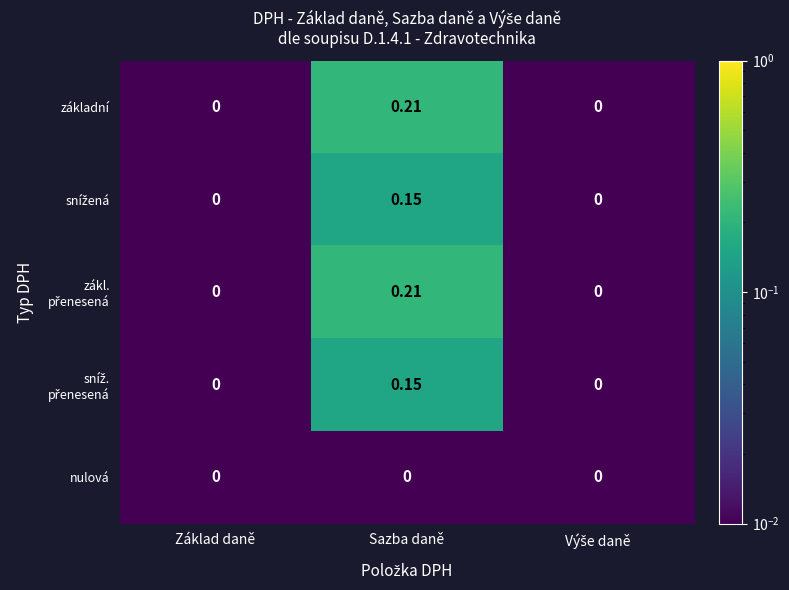

At which category does the chart reach its peak across all series?

Sazba daně